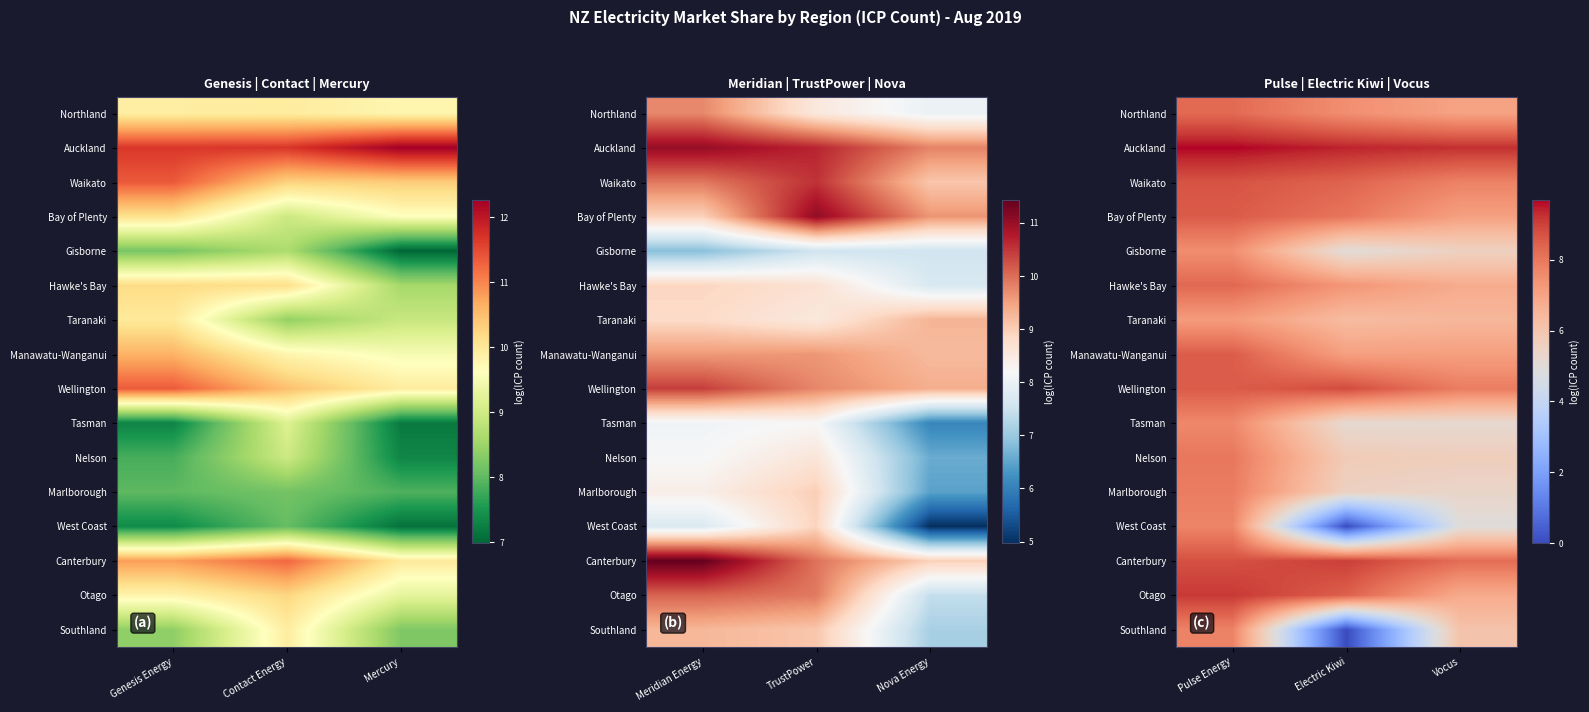

At which category is the sum across all series the highest?

Pulse Energy